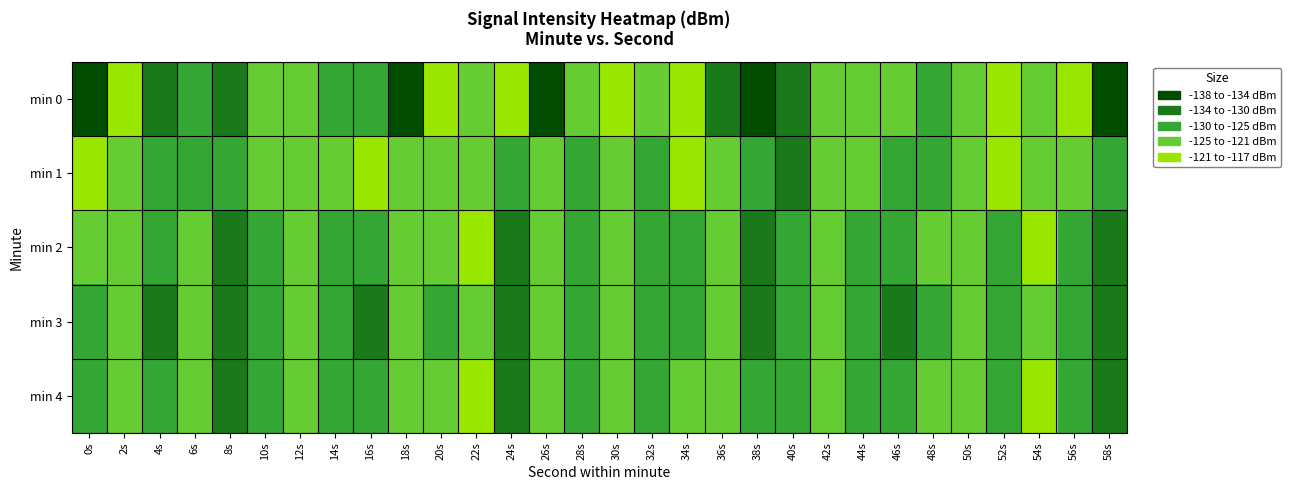

Reading left to right, list all the values displayed in this chart.

min 0: 0s=-134.1	2s=-120.6	4s=-129.6	6s=-126.2	8s=-132.8	10s=-125.1	12s=-122.7	14s=-127.4	16s=-128.4	18s=-137.0	20s=-119.7	22s=-121.7	24s=-120.9	26s=-135.1	28s=-122.3	30s=-119.4	32s=-122.9	34s=-117.5	36s=-130.8	38s=-134.8	40s=-130.4	42s=-124.8	44s=-122.4	46s=-123.9	48s=-125.9	50s=-124.7	52s=-120.6	54s=-123.8	56s=-120.6	58s=-137.4
min 1: 0s=-120.2	2s=-121.5	4s=-125.4	6s=-127.7	8s=-125.6	10s=-125.3	12s=-124.0	14s=-125.4	16s=-119.8	18s=-123.5	20s=-122.0	22s=-124.5	24s=-126.1	26s=-121.3	28s=-128.7	30s=-123.9	32s=-125.6	34s=-119.8	36s=-122.4	38s=-127.1	40s=-130.2	42s=-124.8	44s=-121.5	46s=-126.3	48s=-128.9	50s=-123.1	52s=-120.7	54s=-125.0	56s=-122.6	58s=-129.4
min 2: 0s=-125.3	2s=-122.1	4s=-128.4	6s=-124.7	8s=-130.1	10s=-126.5	12s=-121.9	14s=-127.3	16s=-129.6	18s=-123.8	20s=-125.2	22s=-120.6	24s=-132.1	26s=-124.3	28s=-126.8	30s=-122.5	32s=-128.0	34s=-125.9	36s=-121.4	38s=-130.5	40s=-127.8	42s=-123.2	44s=-125.7	46s=-129.1	48s=-124.6	50s=-122.8	52s=-126.4	54s=-120.9	56s=-128.3	58s=-131.2
min 3: 0s=-127.5	2s=-124.2	4s=-129.8	6s=-125.4	8s=-131.3	10s=-127.6	12s=-122.9	14s=-128.4	16s=-130.7	18s=-124.9	20s=-126.3	22s=-121.7	24s=-133.2	26s=-125.4	28s=-127.9	30s=-123.6	32s=-129.1	34s=-126.0	36s=-122.5	38s=-131.6	40s=-128.9	42s=-124.3	44s=-126.8	46s=-130.2	48s=-125.7	50s=-123.9	52s=-127.5	54s=-122.0	56s=-129.4	58s=-132.3
min 4: 0s=-126.4	2s=-123.1	4s=-128.7	6s=-124.3	8s=-130.2	10s=-126.4	12s=-121.8	14s=-127.2	16s=-129.5	18s=-123.7	20s=-125.1	22s=-120.5	24s=-132.0	26s=-124.2	28s=-126.7	30s=-122.4	32s=-127.9	34s=-124.8	36s=-121.3	38s=-129.4	40s=-127.7	42s=-123.1	44s=-125.6	46s=-129.0	48s=-124.5	50s=-122.7	52s=-126.3	54s=-120.8	56s=-128.2	58s=-131.1